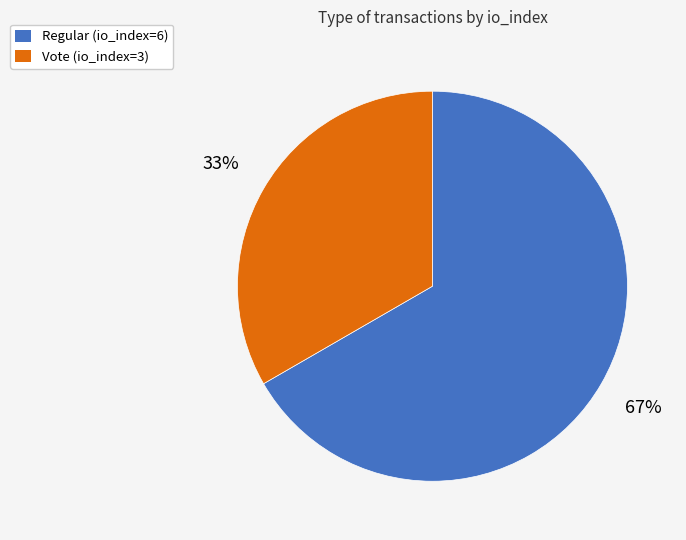

Count the number of slices in the pie.

2